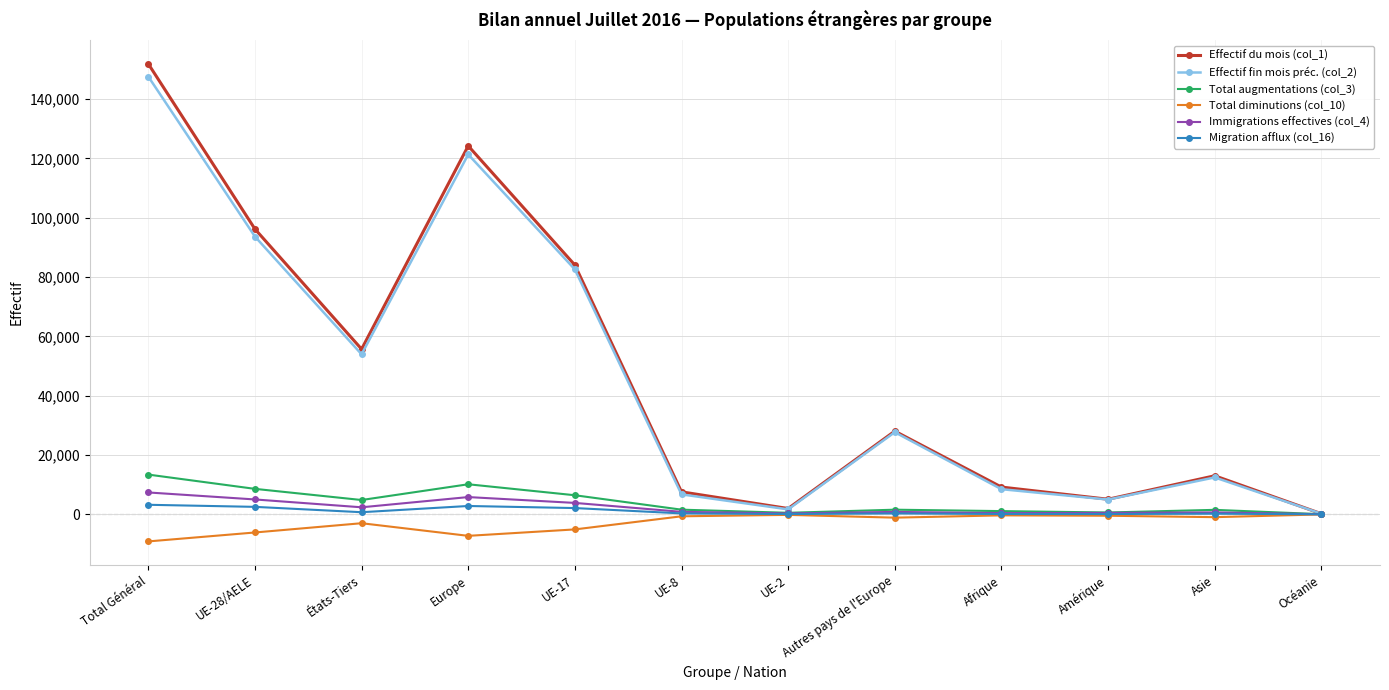

What are all the series names shown in the legend?

Effectif du mois (col_1), Effectif fin mois préc. (col_2), Total augmentations (col_3), Total diminutions (col_10), Immigrations effectives (col_4), Migration afflux (col_16)